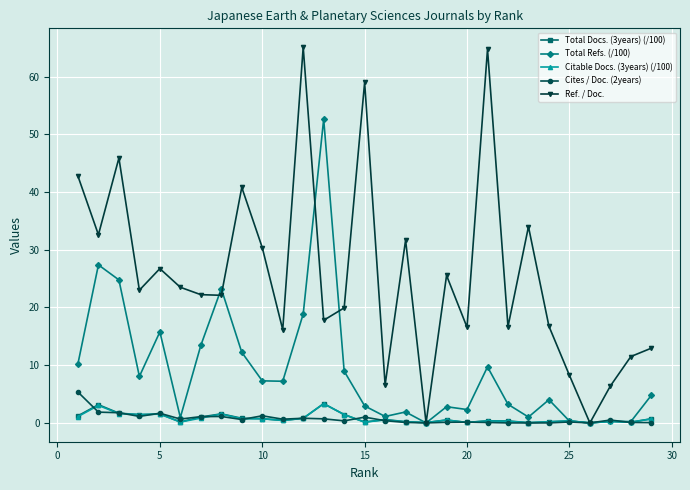

What is the value of the Total Refs. (/100) point at the 5th from the left?

15.8